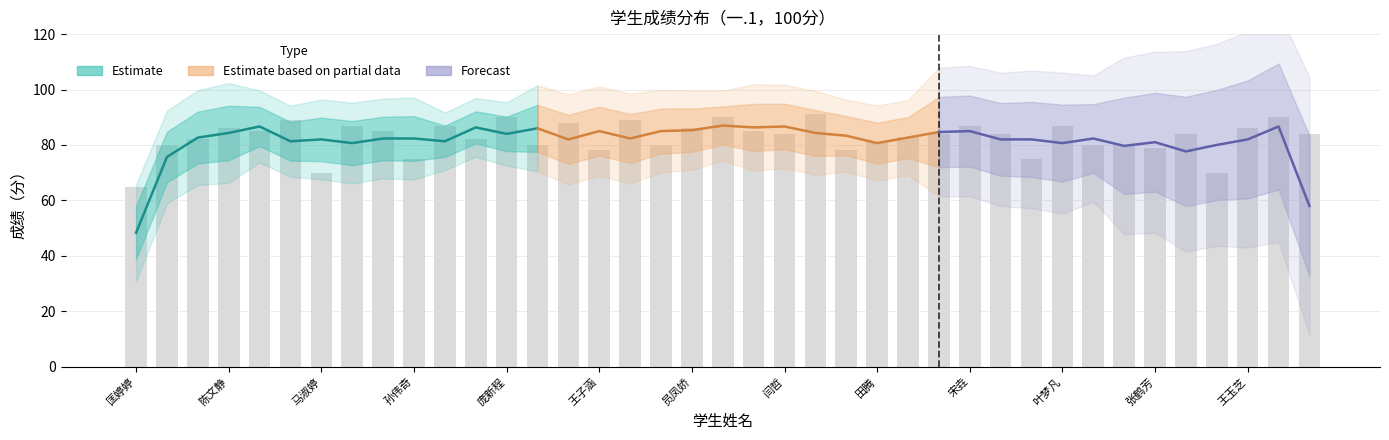

What position from the right is 满春雨?

13